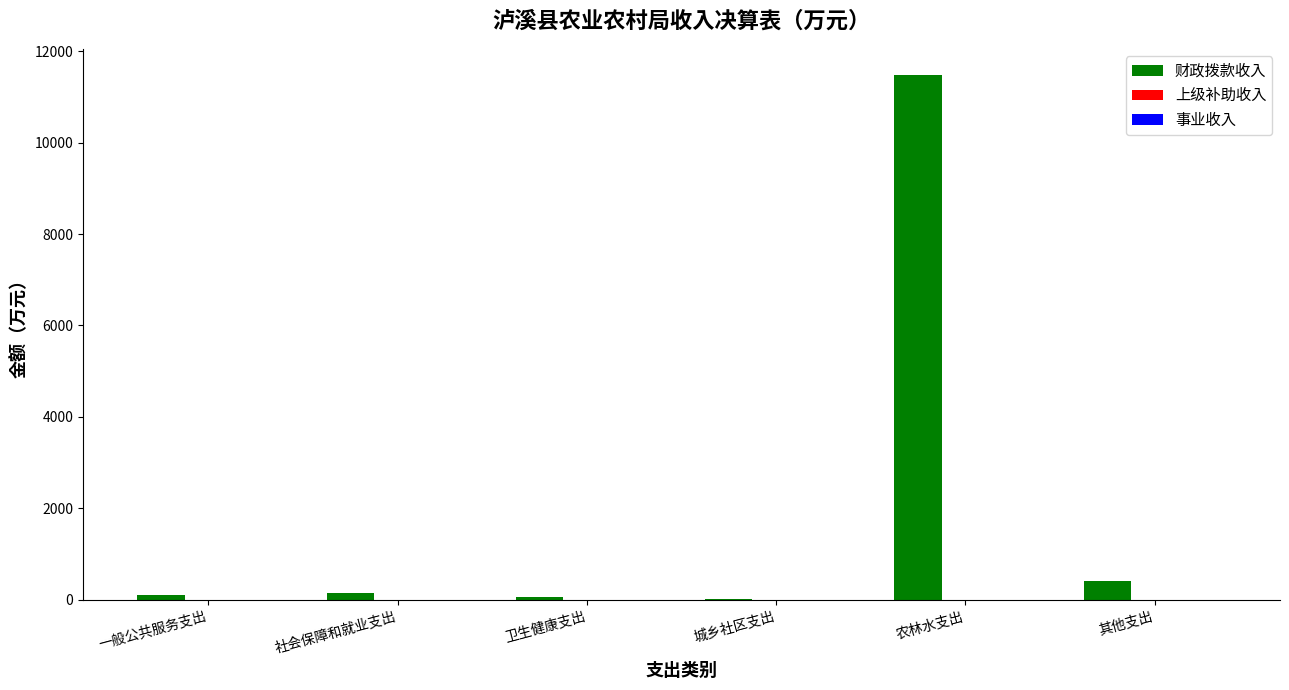

What is the sum of all values?

12237.1